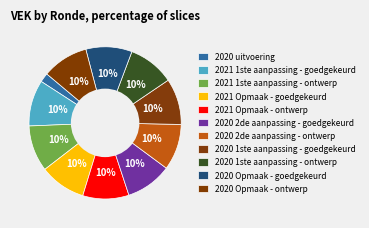

What is the ratio of the value at 2021 1ste aanpassing - goedgekeurd to the value at 2020 2de aanpassing - ontwerp?

1.0